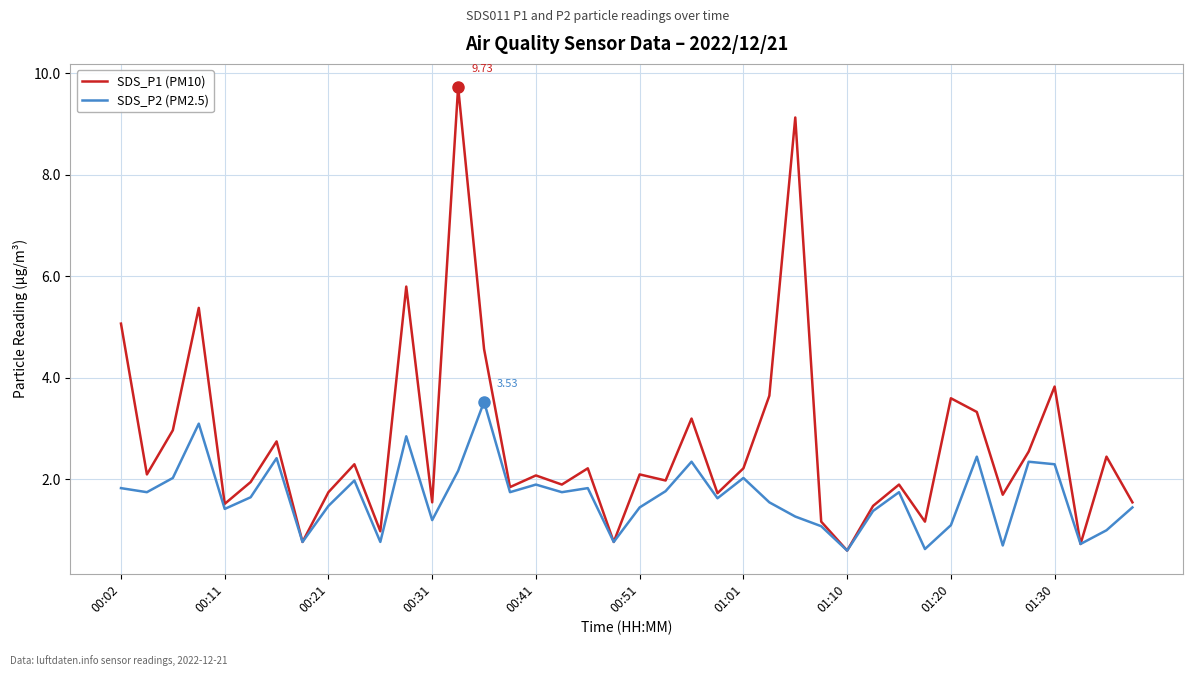

Which series has the widest spread of values?

SDS_P1 (PM10)